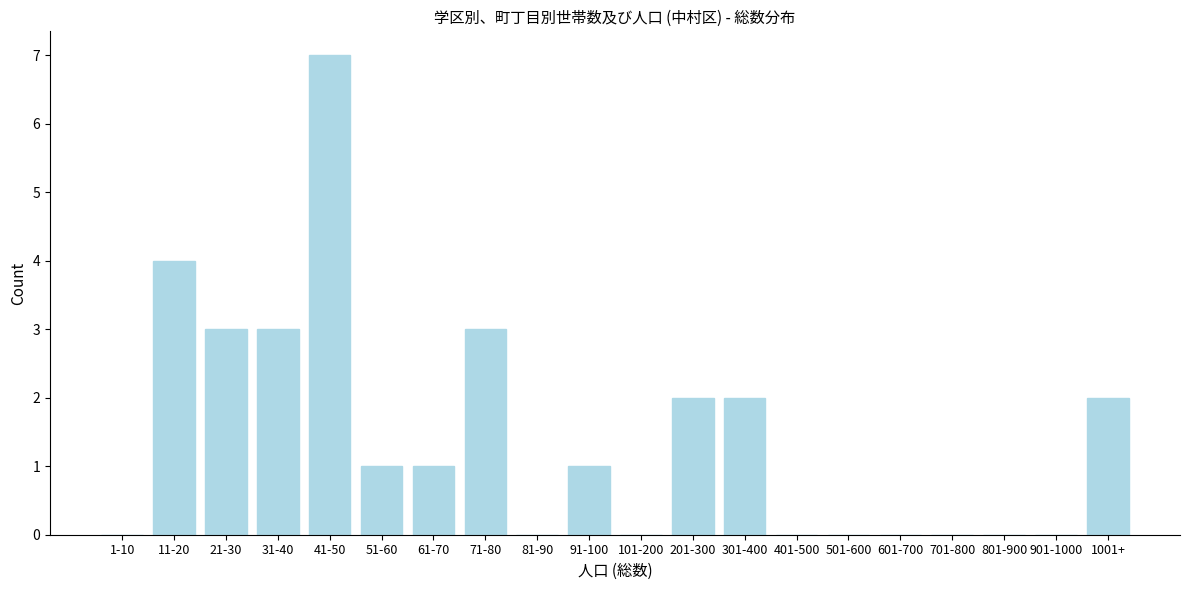

Reading left to right, extract all data points from this chart.

1-10=0	11-20=4	21-30=3	31-40=3	41-50=7	51-60=1	61-70=1	71-80=3	81-90=0	91-100=1	101-200=0	201-300=2	301-400=2	401-500=0	501-600=0	601-700=0	701-800=0	801-900=0	901-1000=0	1001+=2